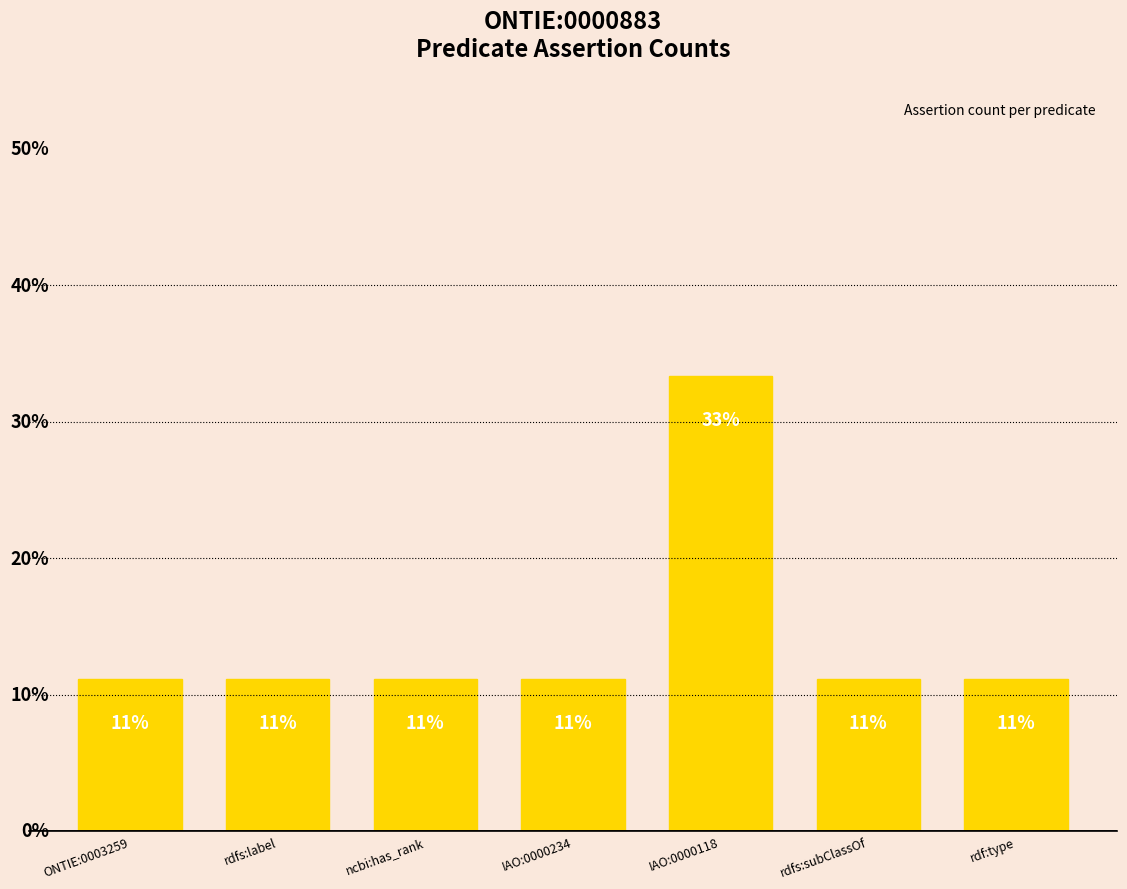

Are the bars horizontal?

No